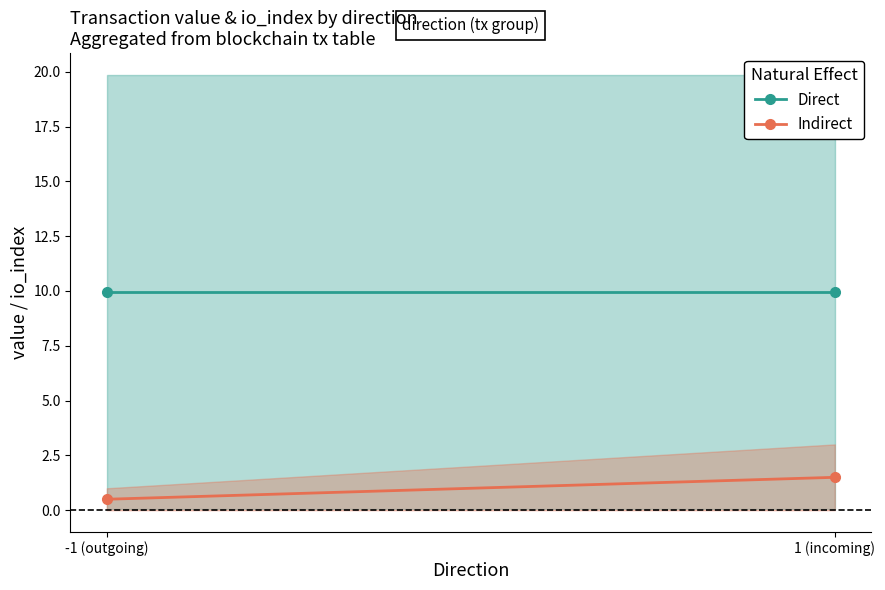

True or false: Indirect has a value of 0.8 at -1 (outgoing).

False